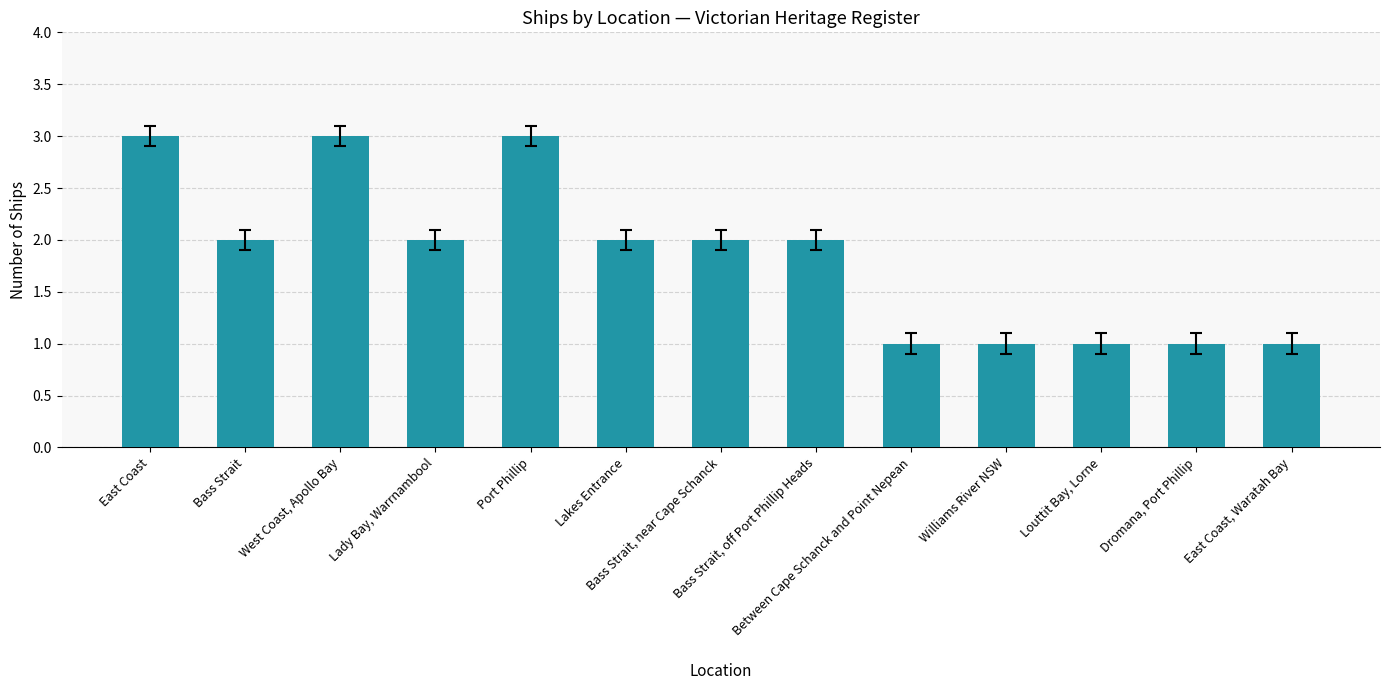

How many bars are there in total?

13